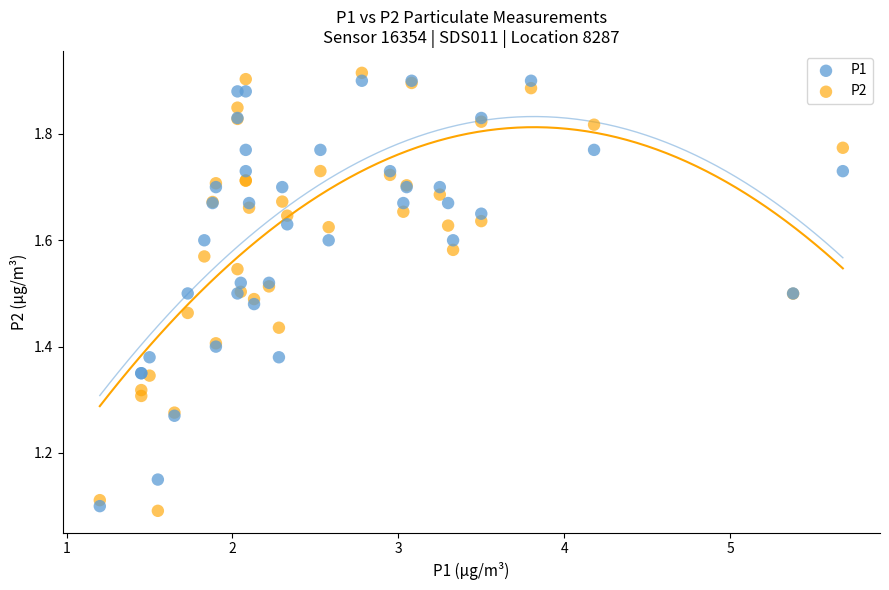

Which series contains the highest Y value?

P2